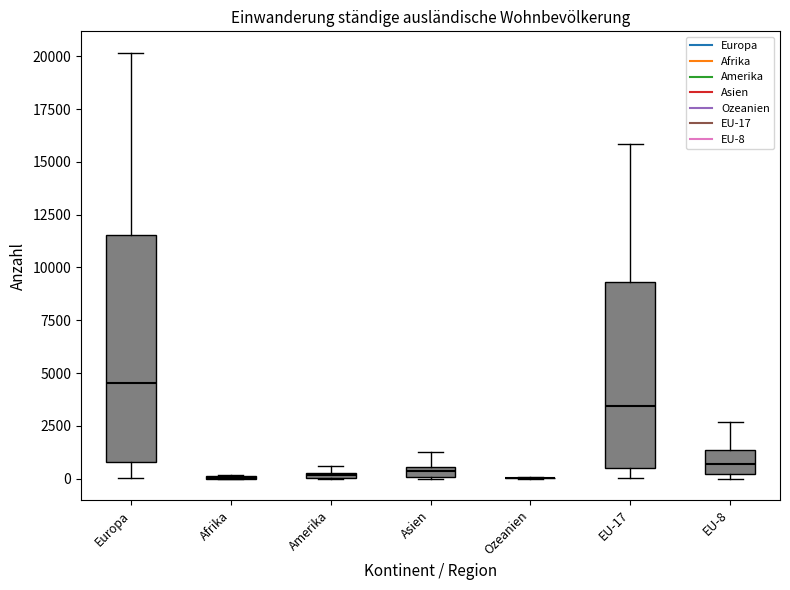

Where is the lower edge of the box for Asien on the y-axis? The values are not printed on the chart, so give them approximately, as read against the axis.

0